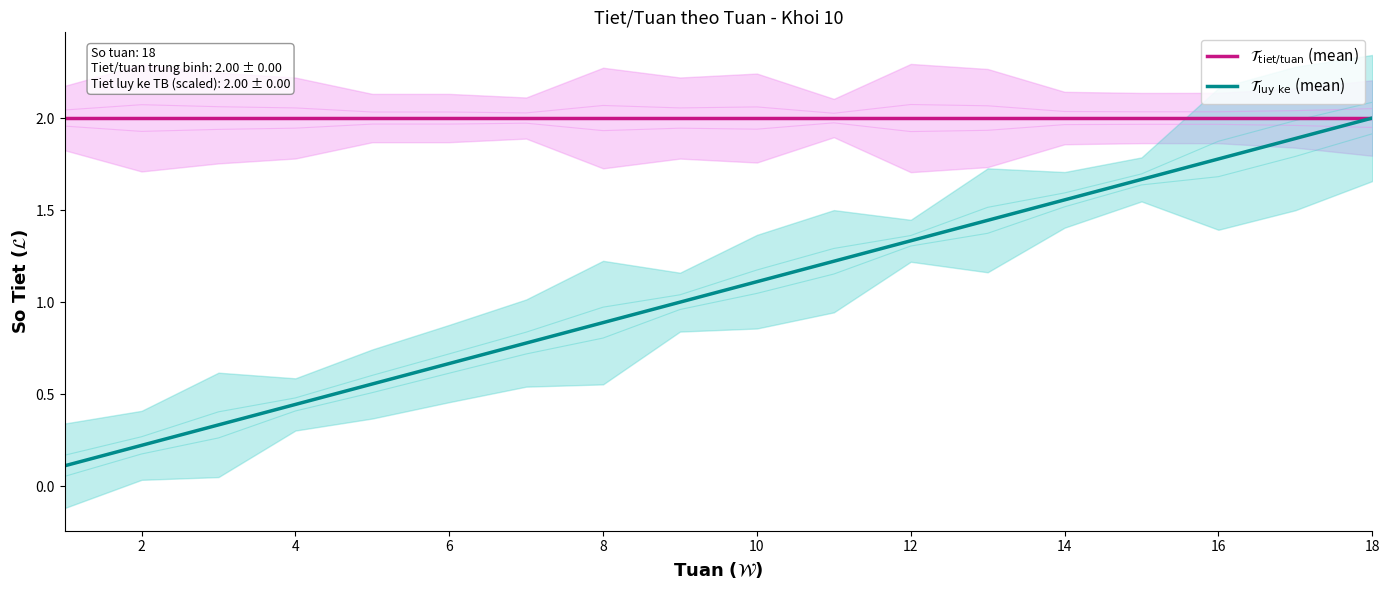

Rank the series at 12 from highest to lowest value.

$\mathcal{T}_{\mathrm{tiet/tuan}}$ (mean), $\mathcal{T}_{\mathrm{luy\ ke}}$ (mean)